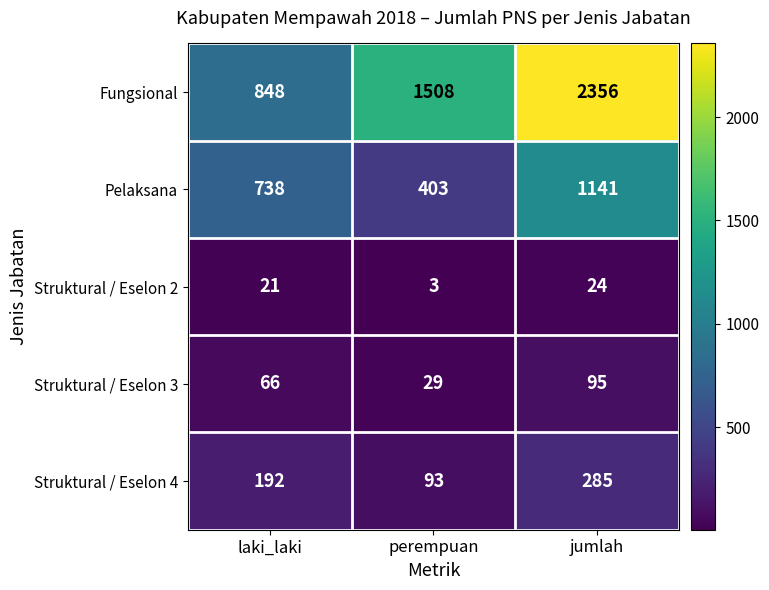

At which label is Fungsional closest to 1602?

perempuan